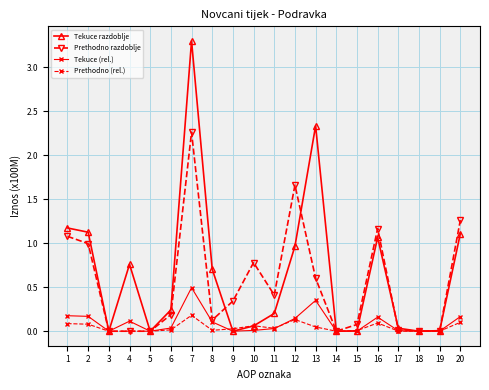

Which category has the highest value in the Prethodno (rel.) series?

7